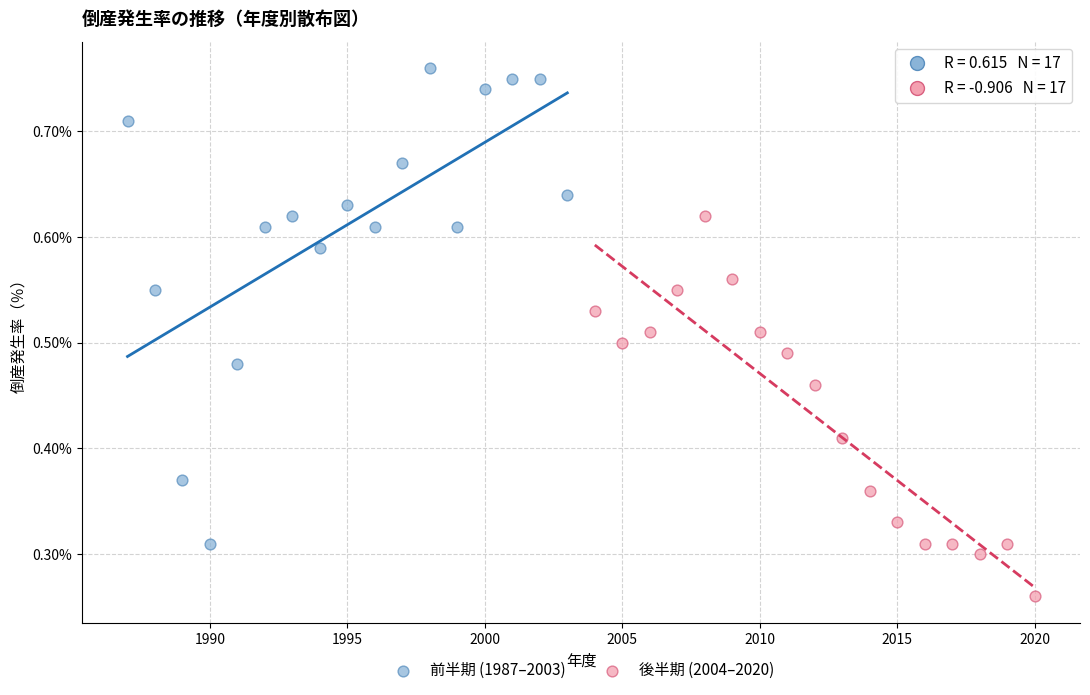

What are all the series names shown in the legend?

前半期 (1987–2003), 後半期 (2004–2020)